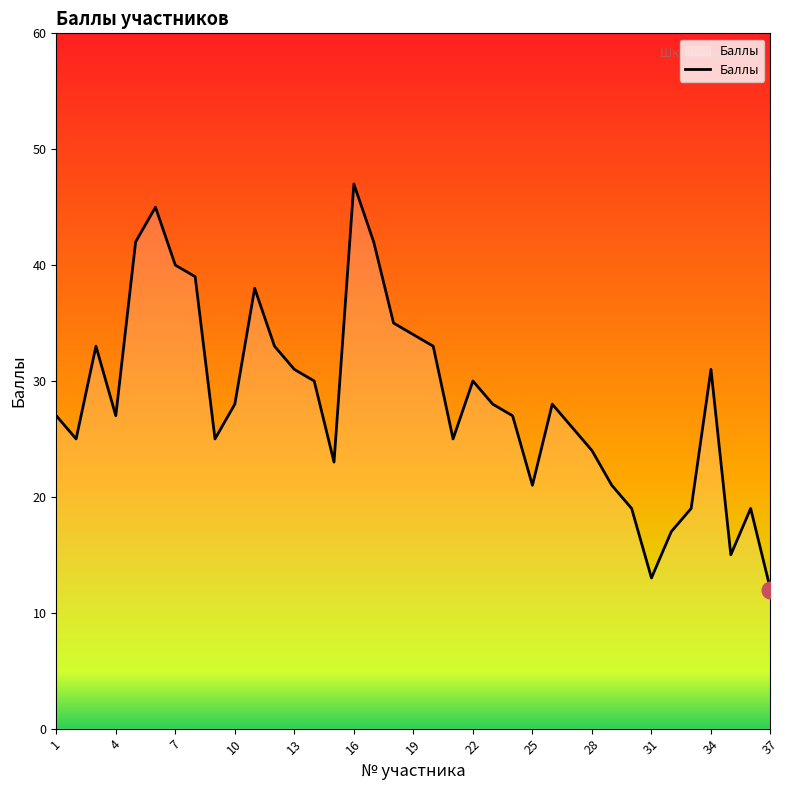

True or false: the data has more than 0 interior local peaks.

True